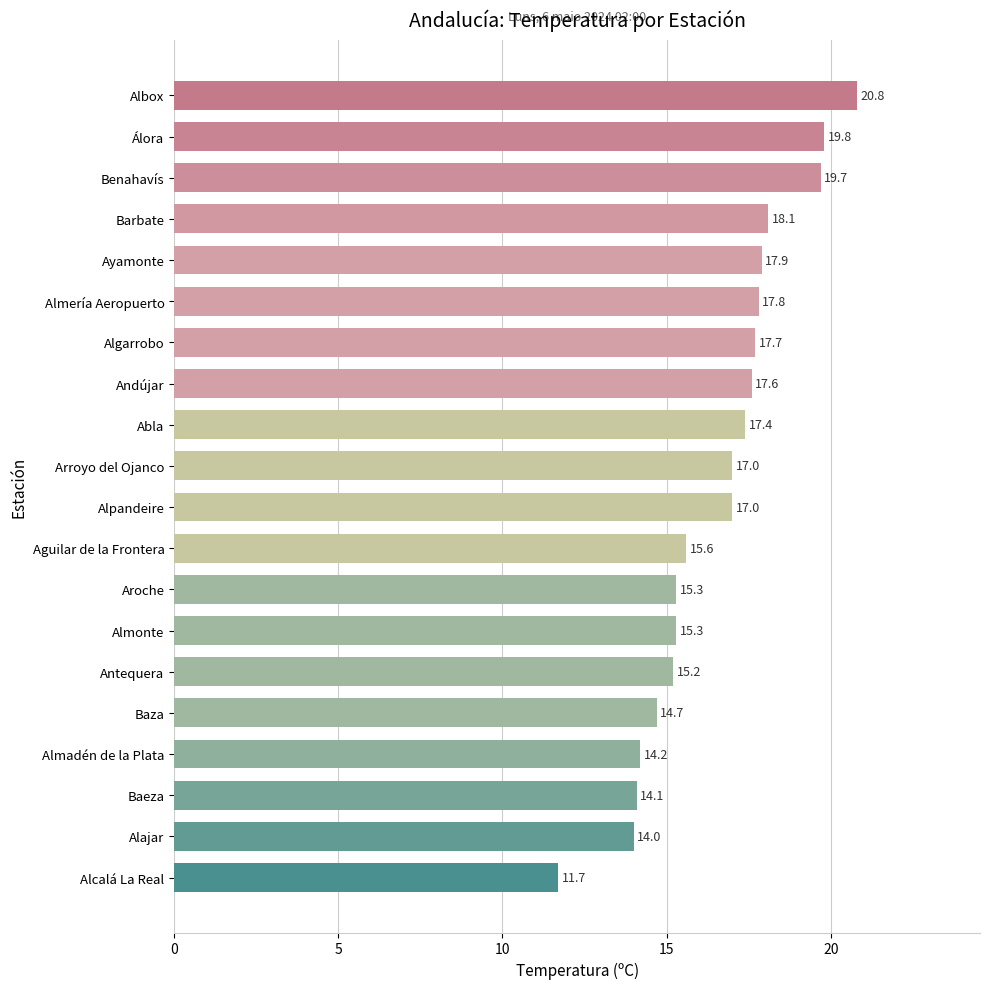

What is the difference between the maximum and minimum values?

9.1